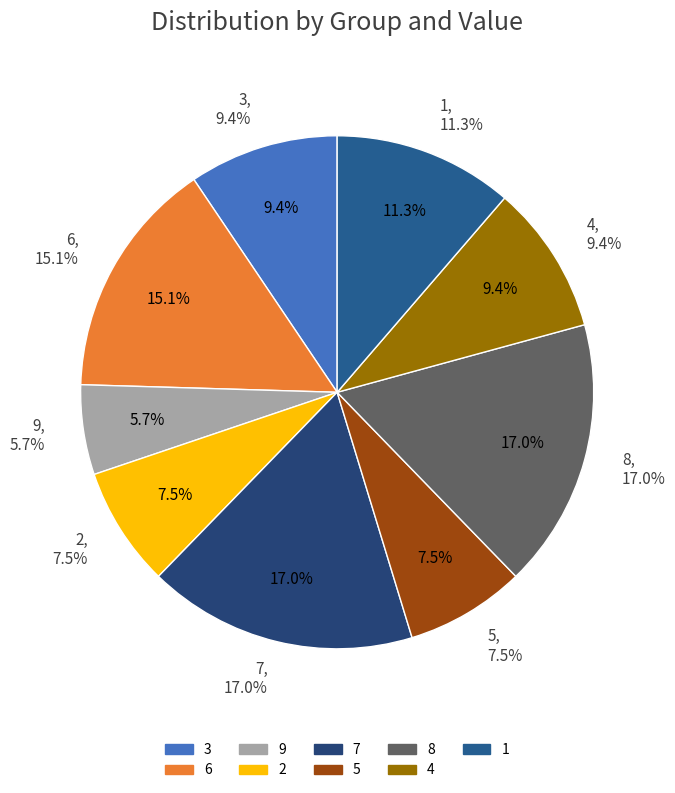

To the nearest percent, what is the difference between the 8 and 3 slice percentages?

8%